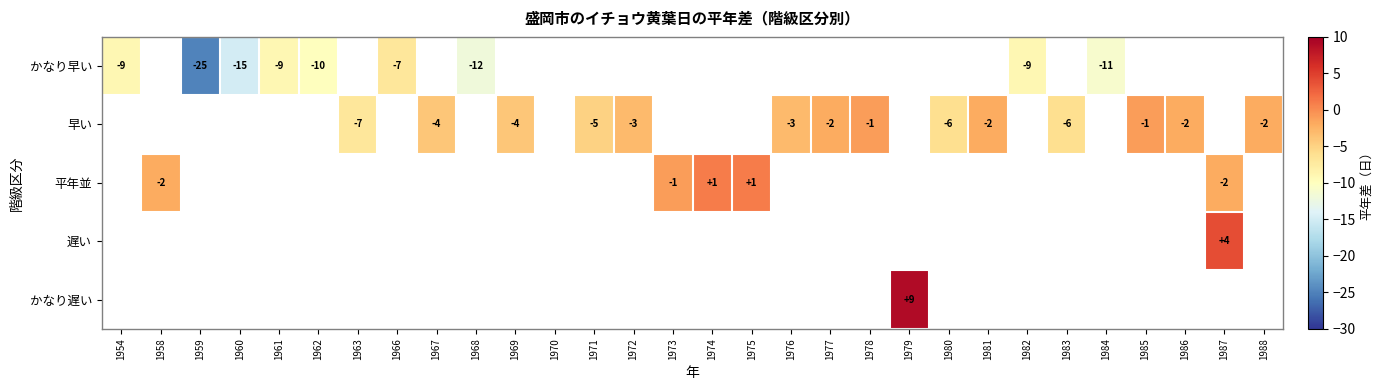

What is the greatest value displayed?

9.0